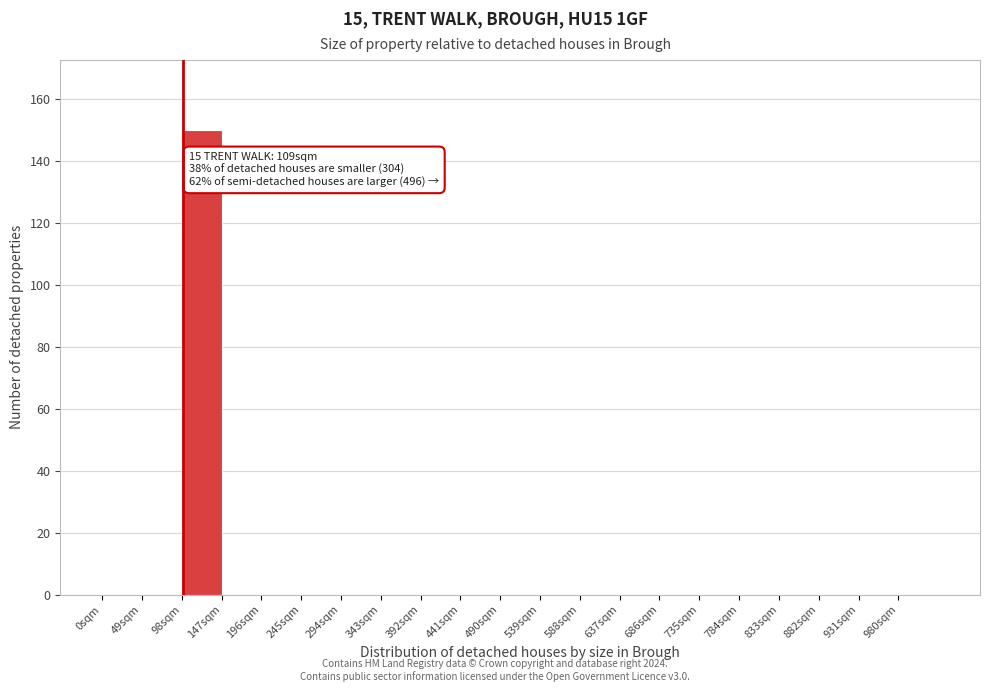

Over which range of the x-axis is the bar tallest?

98 to 147